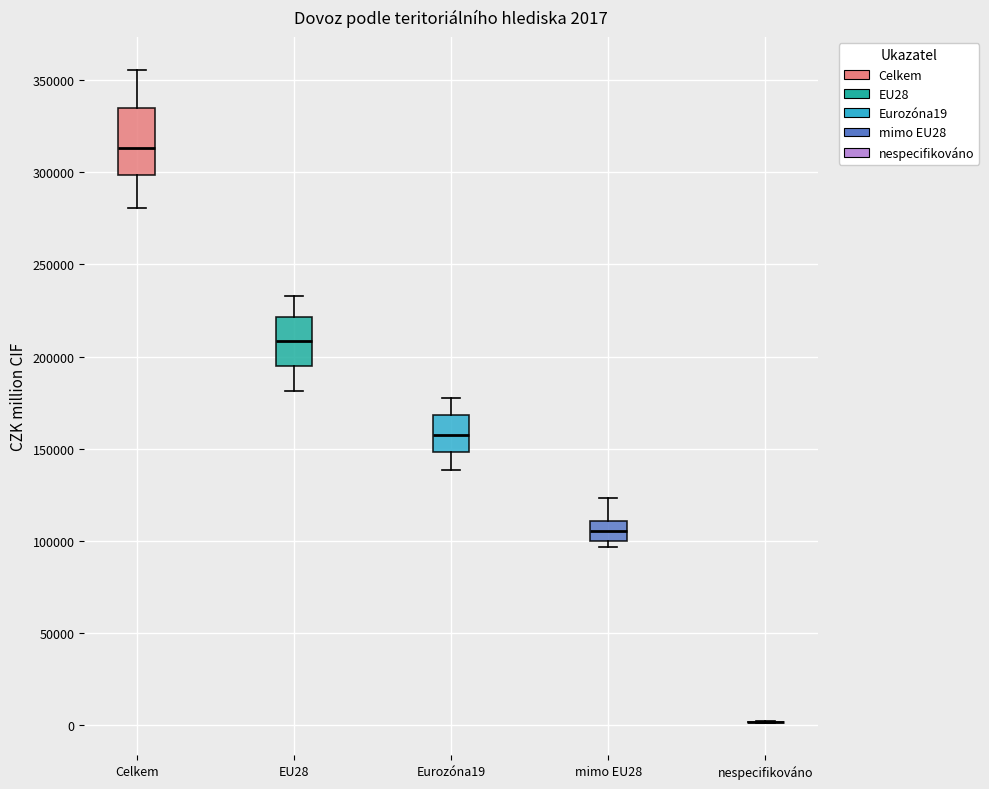

Which box is the tallest, from its lower edge to its upper edge?

Celkem